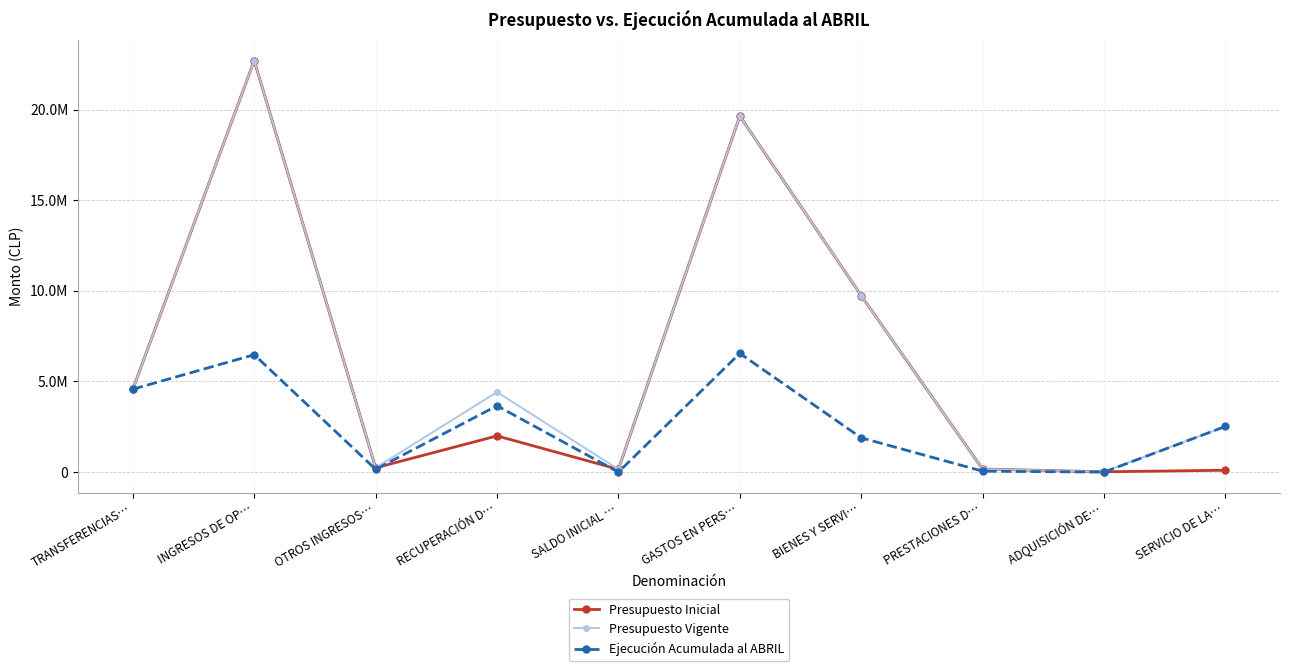

Between SALDO INICIAL … and GASTOS EN PERS…, which series saw the biggest shift?

Presupuesto Inicial